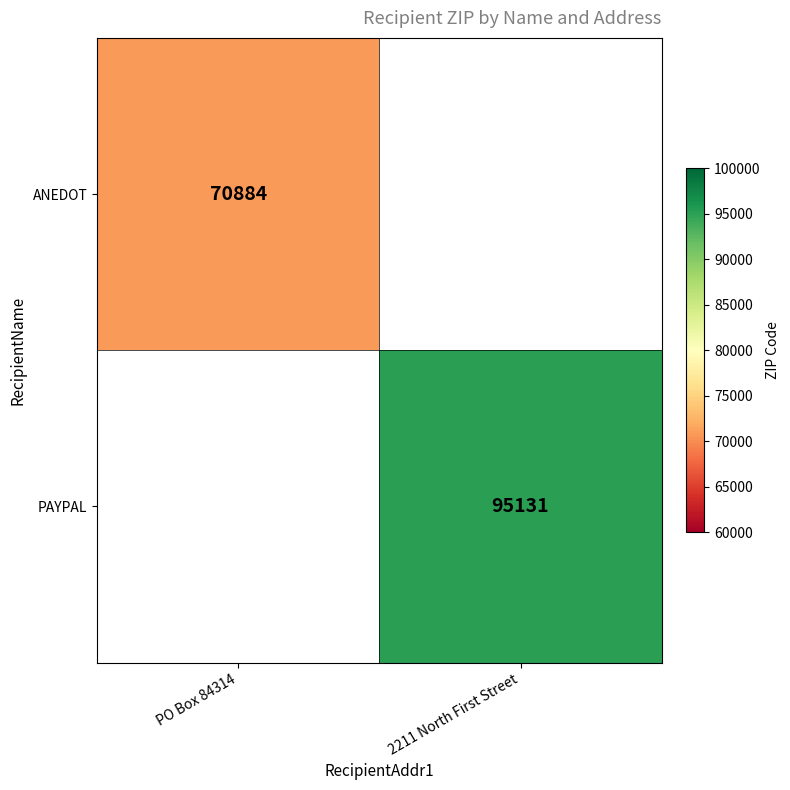

The value of ANEDOT at PO Box 84314 is 97269. True or false?

False